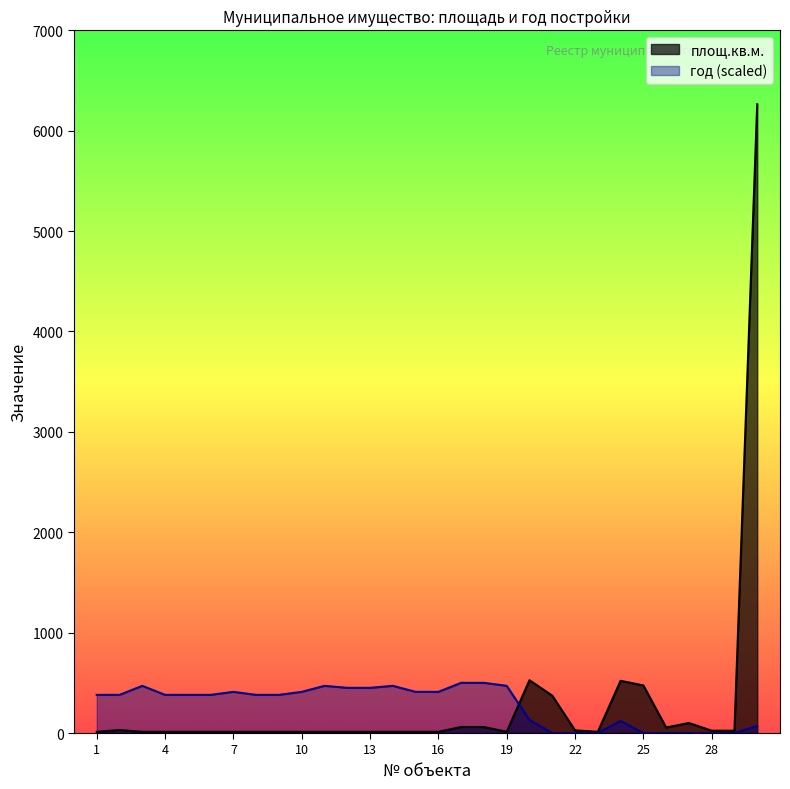

Count the number of data series in this chart.

2